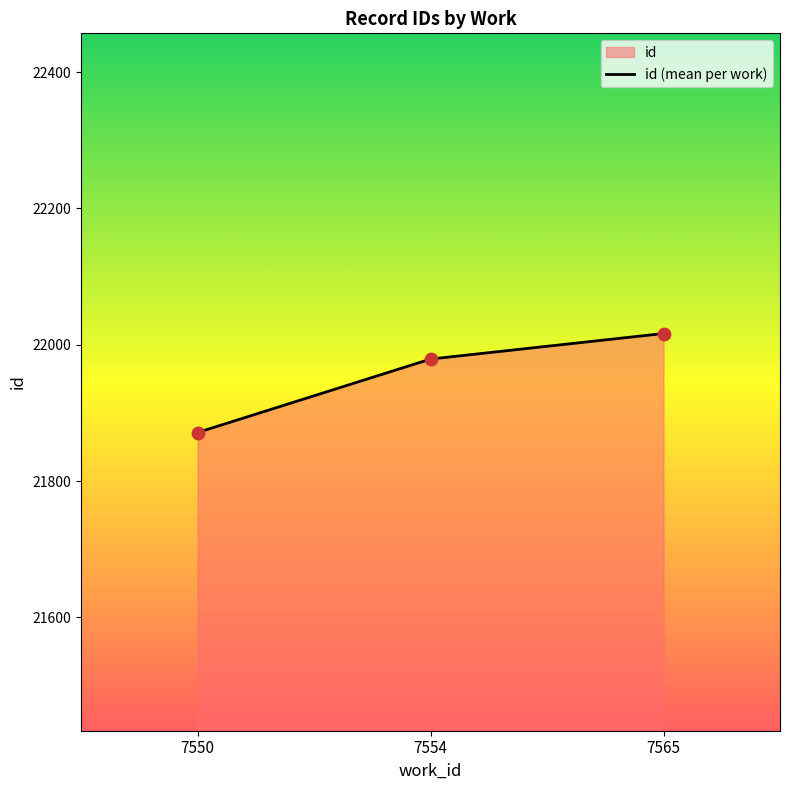

Between 7550 and 7565, which is larger?

7565